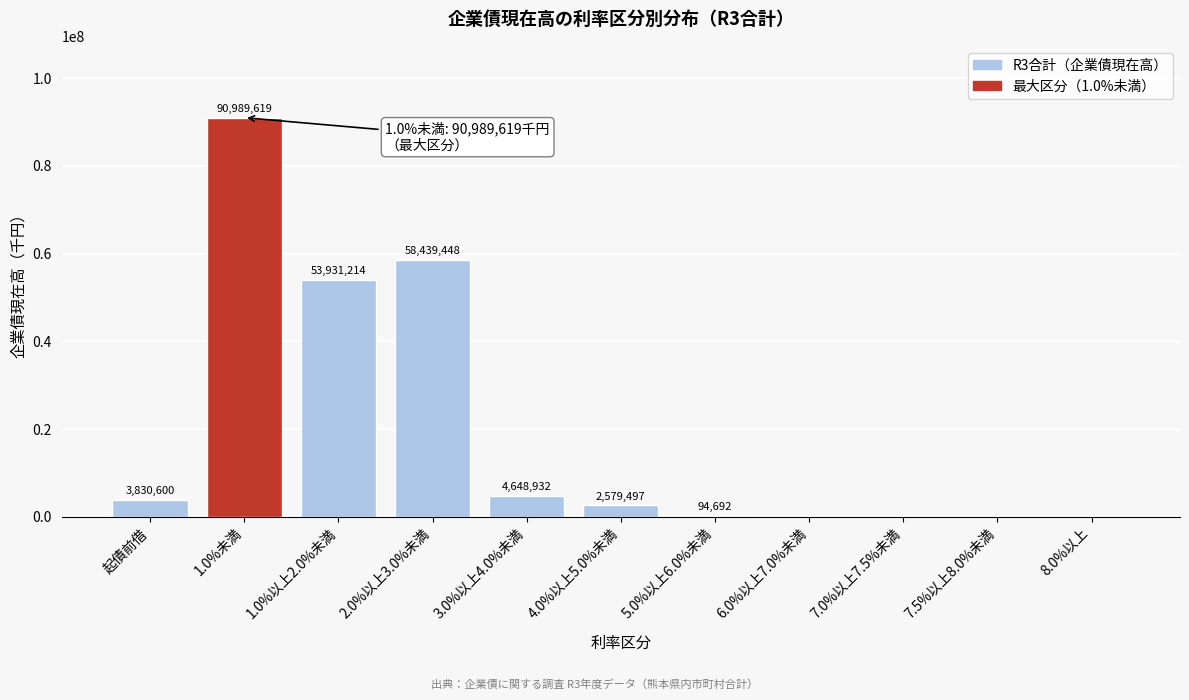

Reading left to right, what are all the values shown in this chart?

起債前借=3830600	1.0%未満=90989619	1.0%以上2.0%未満=53931214	2.0%以上3.0%未満=58439448	3.0%以上4.0%未満=4648932	4.0%以上5.0%未満=2579497	5.0%以上6.0%未満=94692	6.0%以上7.0%未満=0	7.0%以上7.5%未満=0	7.5%以上8.0%未満=0	8.0%以上=0